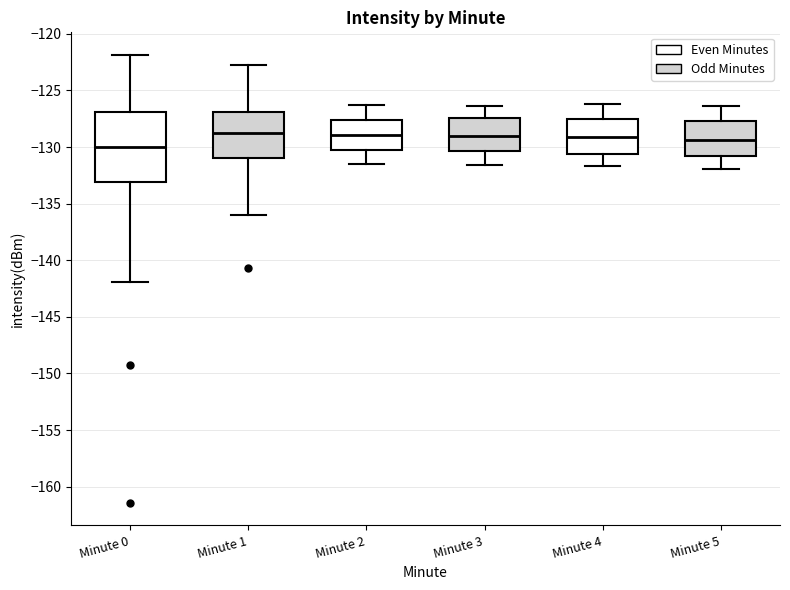

Reading left to right, transcribe this box plot: for each box, give where its median line is, the range the box spans, and where its two whiskers end, as read against the y-axis. The values are not printed on the chart, so give them approximately, as read against the axis.

Minute 0: median -130.0, box -133.0 to -127.0, whiskers -142.0 to -122.0
Minute 1: median -128.5, box -131.0 to -127.0, whiskers -136.0 to -122.5
Minute 2: median -129.0, box -130.5 to -127.5, whiskers -131.5 to -126.5
Minute 3: median -129.0, box -130.5 to -127.5, whiskers -131.5 to -126.5
Minute 4: median -129.0, box -130.5 to -127.5, whiskers -131.5 to -126.0
Minute 5: median -129.5, box -131.0 to -127.5, whiskers -132.0 to -126.5